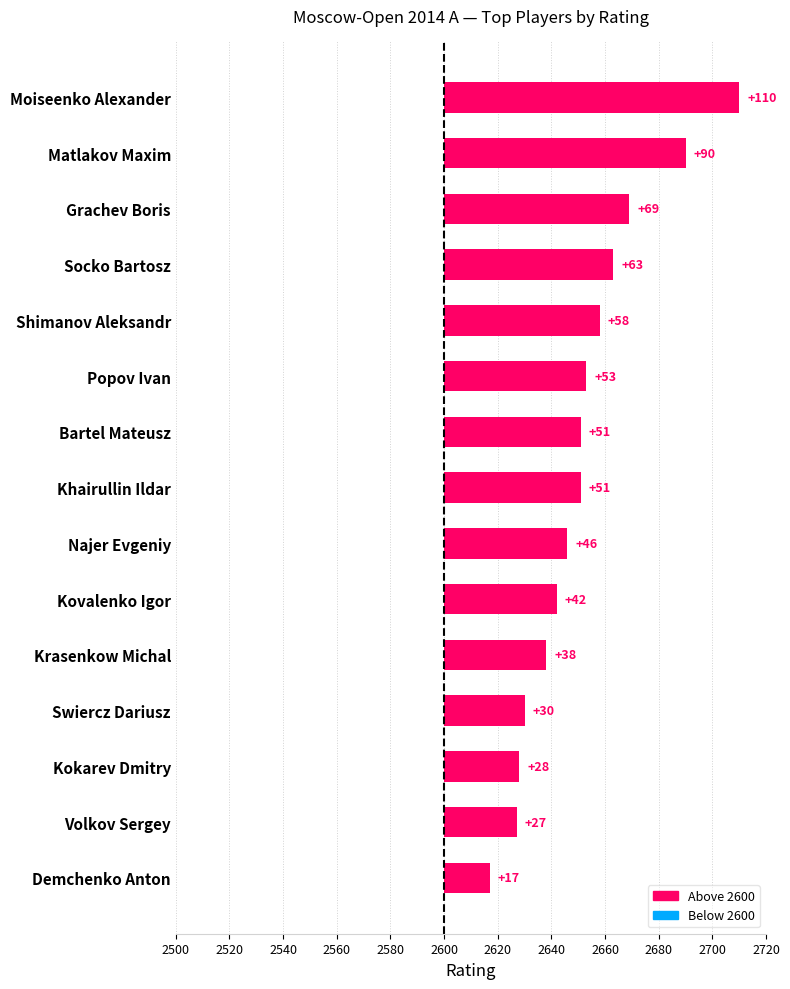

Which label corresponds to the smallest value in the chart?

Demchenko Anton